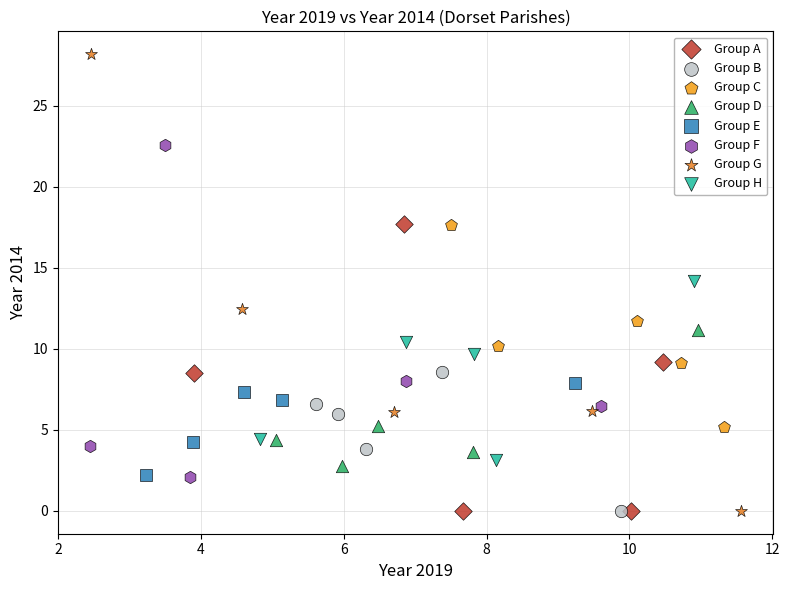

Which series reaches the maximum Y coordinate?

Group G